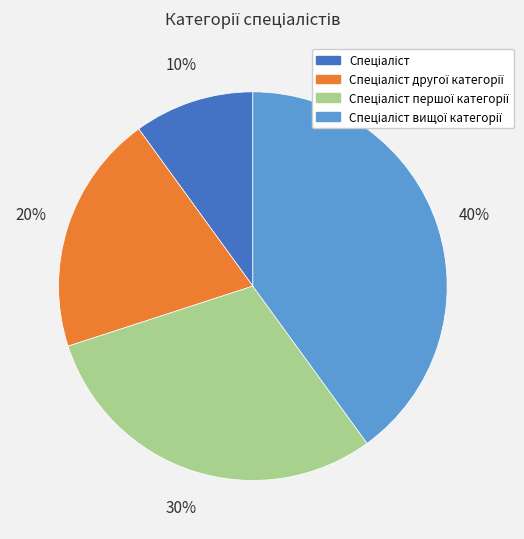

To the nearest percent, what is the average slice percentage?

25%